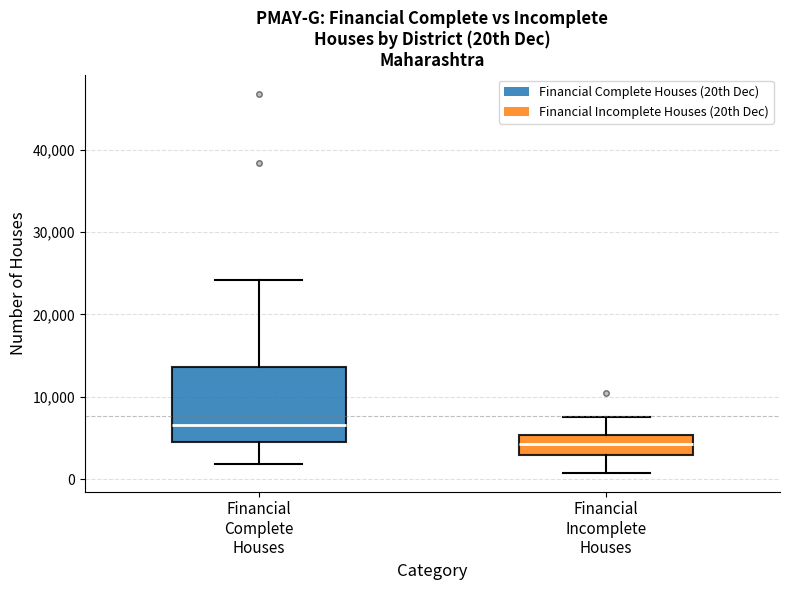

Where does the upper whisker of the box for Financial Complete Houses end on the y-axis? The values are not printed on the chart, so give them approximately, as read against the axis.

24000